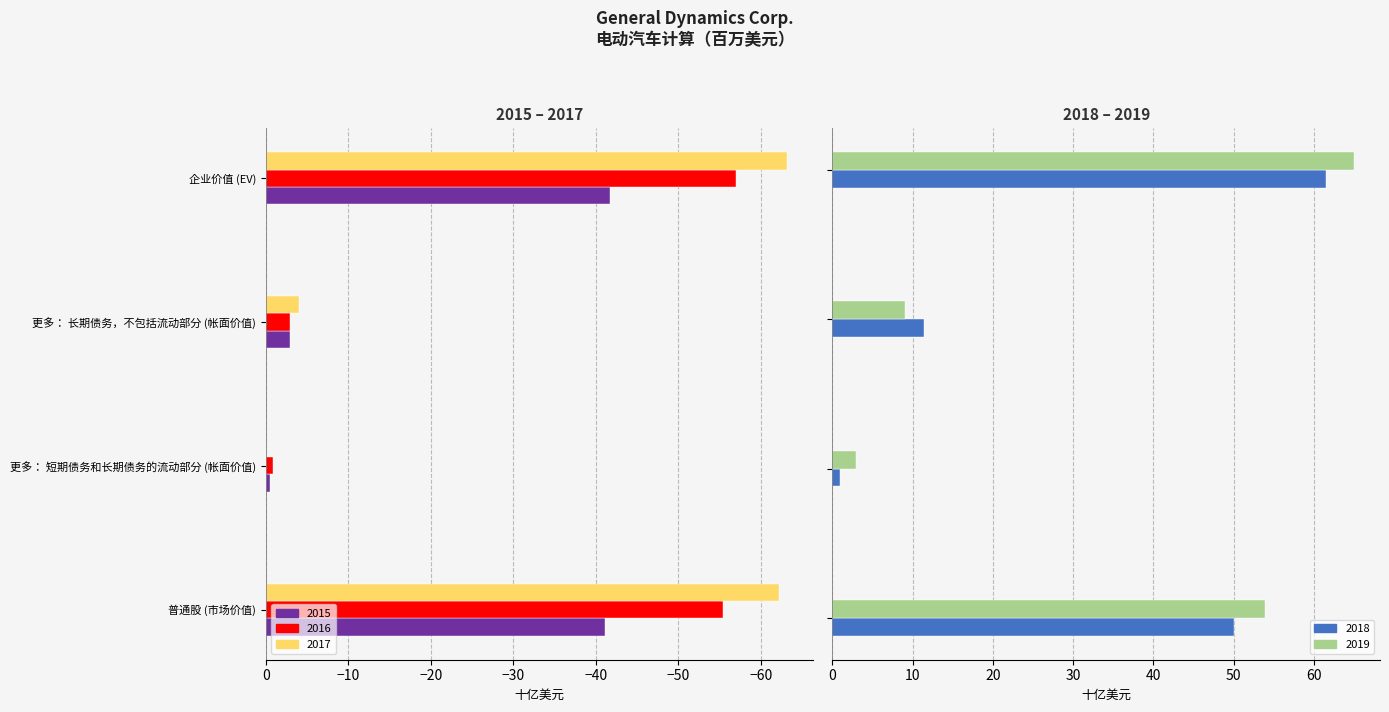

Which category has the highest value in the 2017 series?

更多： 短期债务和长期债务的流动部分 (帐面价值)